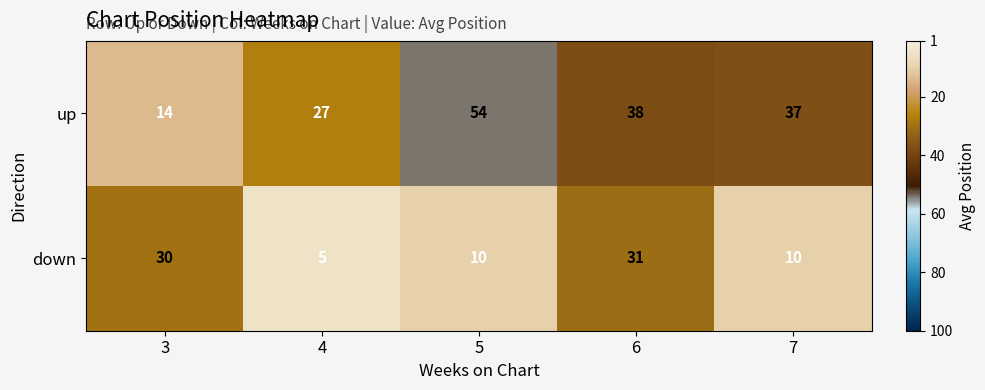

What is the difference between the second highest and second lowest values in the up series?

11